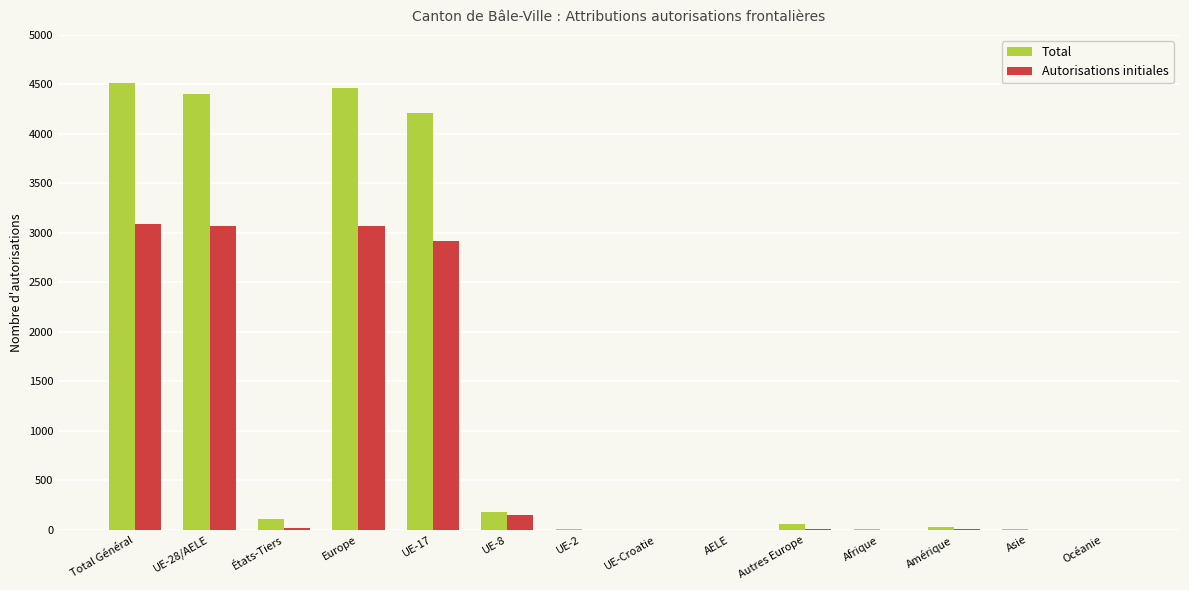

How many groups of bars are there?

14